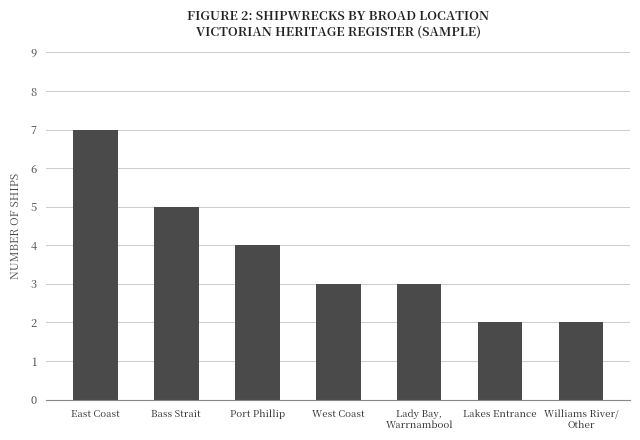

Reading left to right, list all the values displayed in this chart.

East Coast=7	Bass Strait=5	Port Phillip=4	West Coast=3	Lady Bay,
Warrnambool=3	Lakes Entrance=2	Williams River/
Other=2